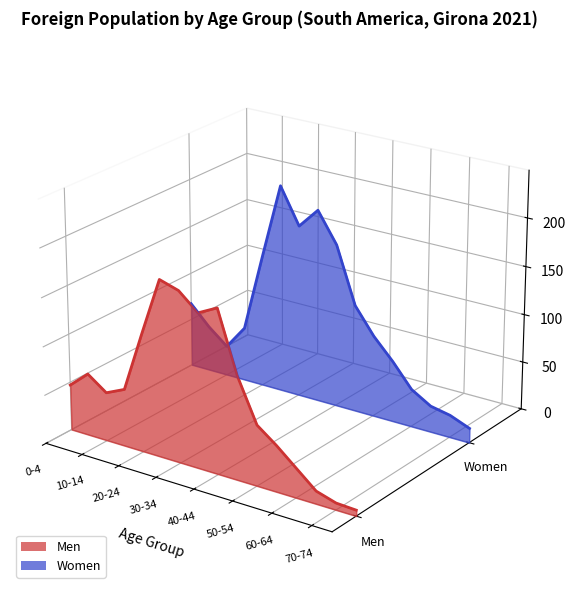

Does the chart display data point markers on the line(s)?

No